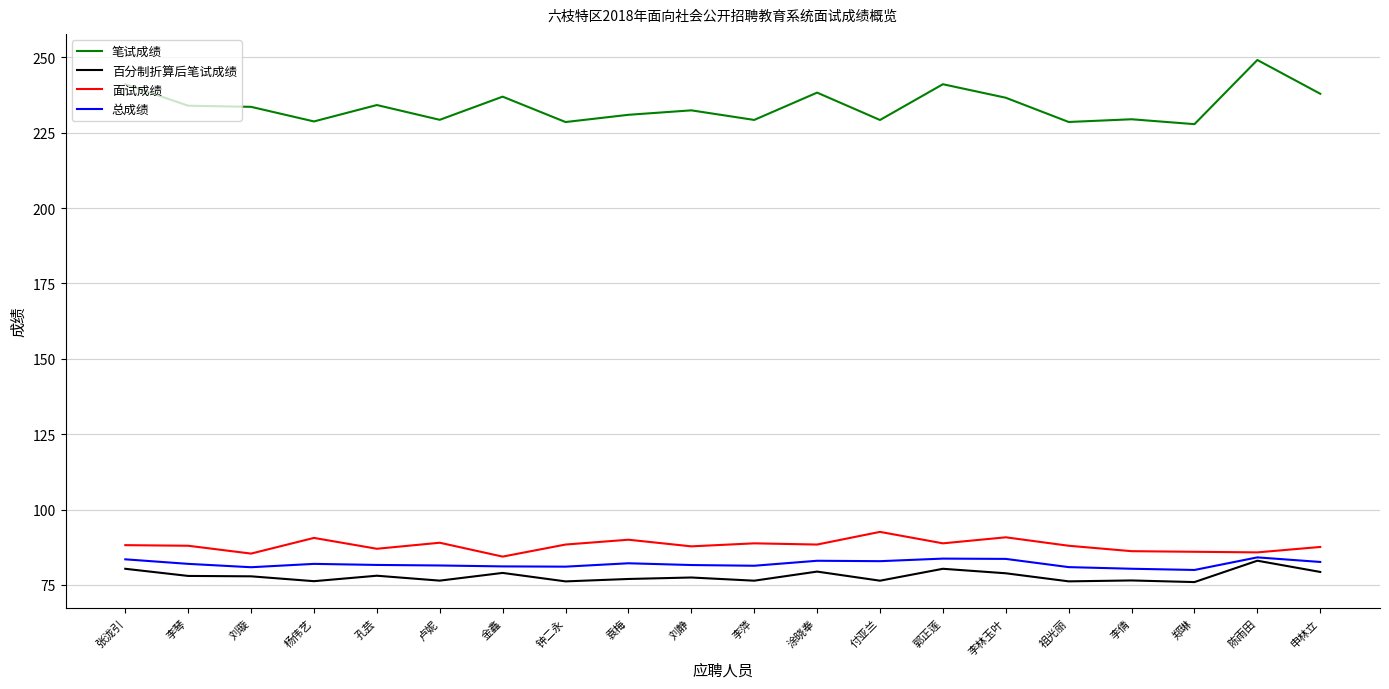

Is it true that 总成绩 equals 17.3 at 张泷引?

False